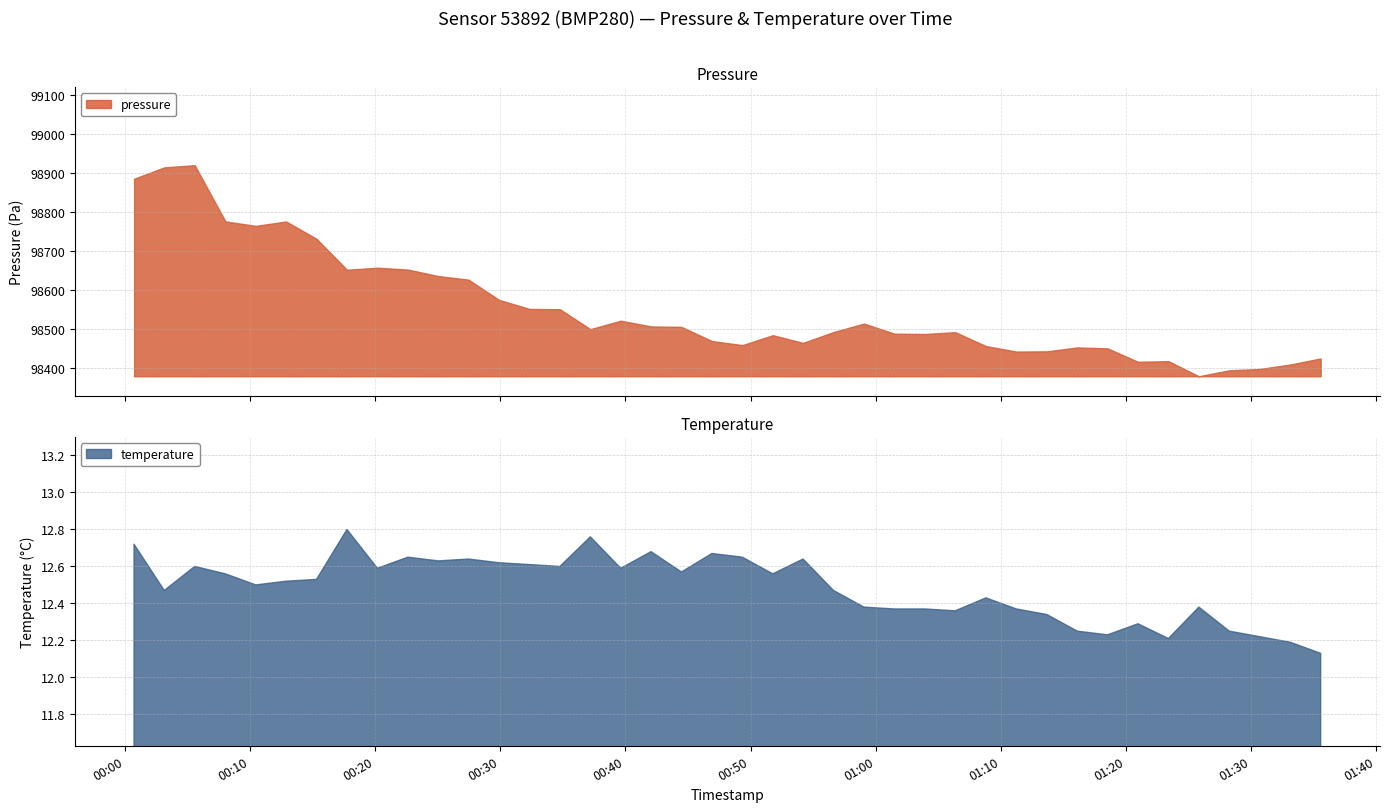

Which category has the highest value across all series?

2024-03-22T00:05:35